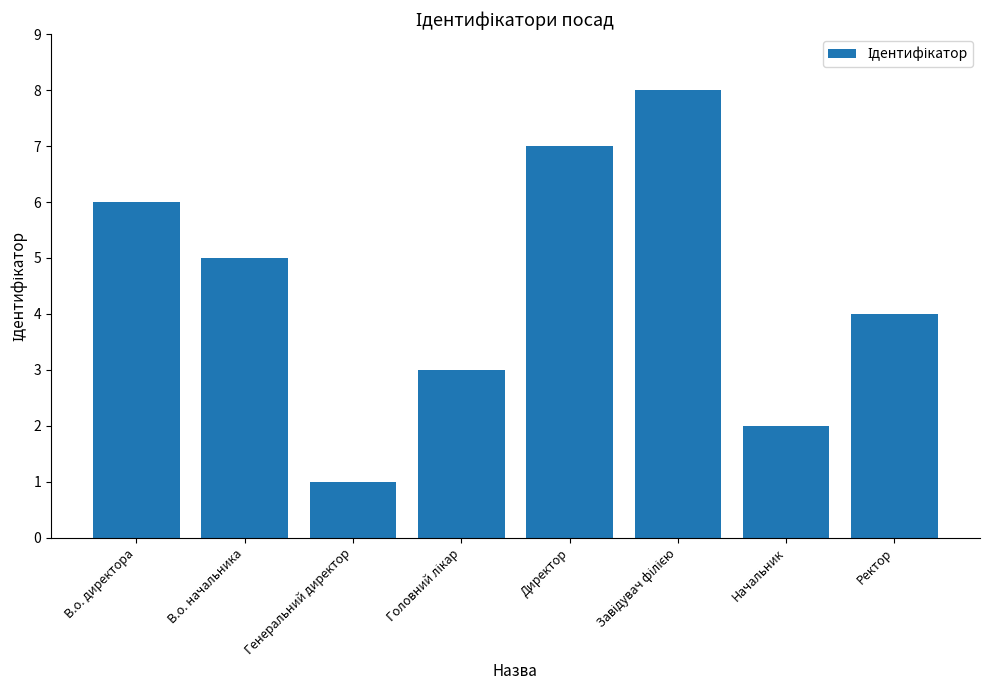

Reading left to right, what are all the values shown in this chart?

6	5	1	3	7	8	2	4